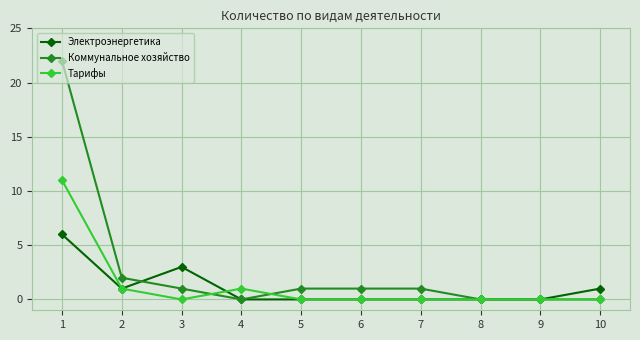

What is the difference between the maximum and second lowest values in the Тарифы series?

11